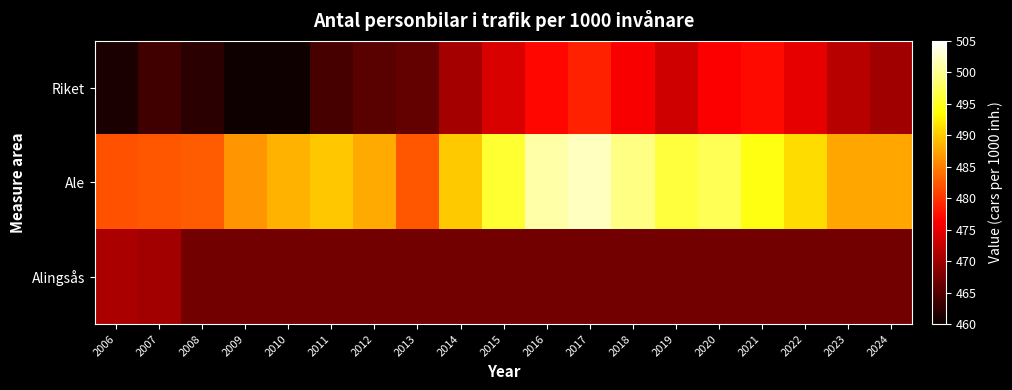

Reading left to right, transcribe all the data shown in this chart.

Riket: 2006=461.1	2007=463.7	2008=462.3	2009=460.4	2010=460.4	2011=464.1	2012=465.4	2013=466.1	2014=470.4	2015=474.0	2016=477.0	2017=478.8	2018=476.1	2019=473.3	2020=476.3	2021=477.1	2022=474.8	2023=471.7	2024=470.1
Ale: 2006=481.8	2007=482.3	2008=482.7	2009=486.5	2010=488.4	2011=489.7	2012=487.9	2013=482.3	2014=489.9	2015=495.8	2016=501.1	2017=502.1	2018=499.4	2019=496.3	2020=497.4	2021=494.4	2022=491.3	2023=487.6	2024=487.6
Alingsås: 2006=470.8	2007=470.3	2008=467.1	2009=467.1	2010=467.1	2011=467.1	2012=467.1	2013=467.1	2014=467.1	2015=467.1	2016=467.1	2017=467.1	2018=467.1	2019=467.1	2020=467.1	2021=467.1	2022=467.1	2023=467.1	2024=467.1